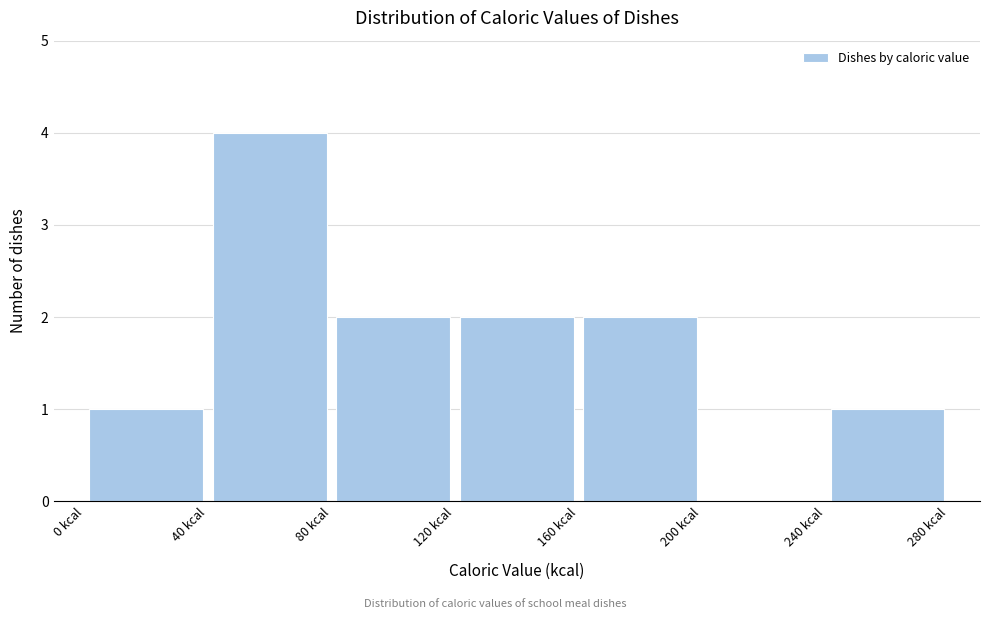

How tall is the bar that spans 0 to 40 on the x-axis? The values are not printed on the chart, so give them approximately, as read against the axis.

1